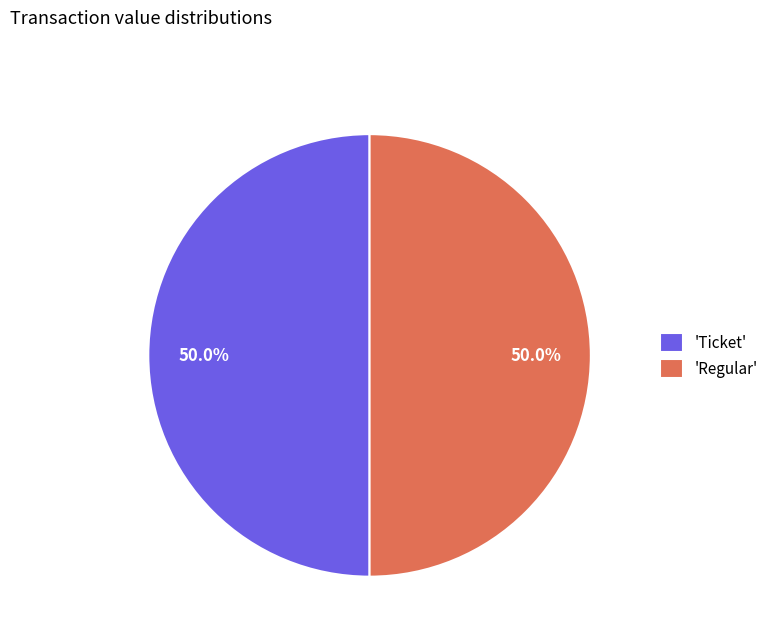

Approximately how many times larger is the value at 'Regular' compared to 'Ticket'?

1.0